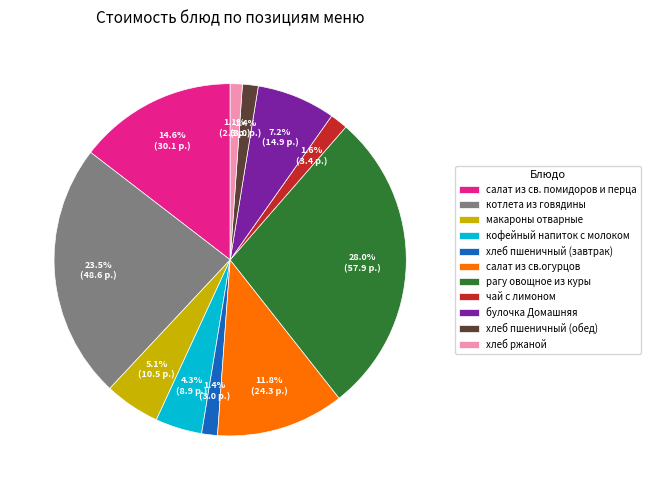

How much of the chart is everything except хлеб ржаной?

98.9%